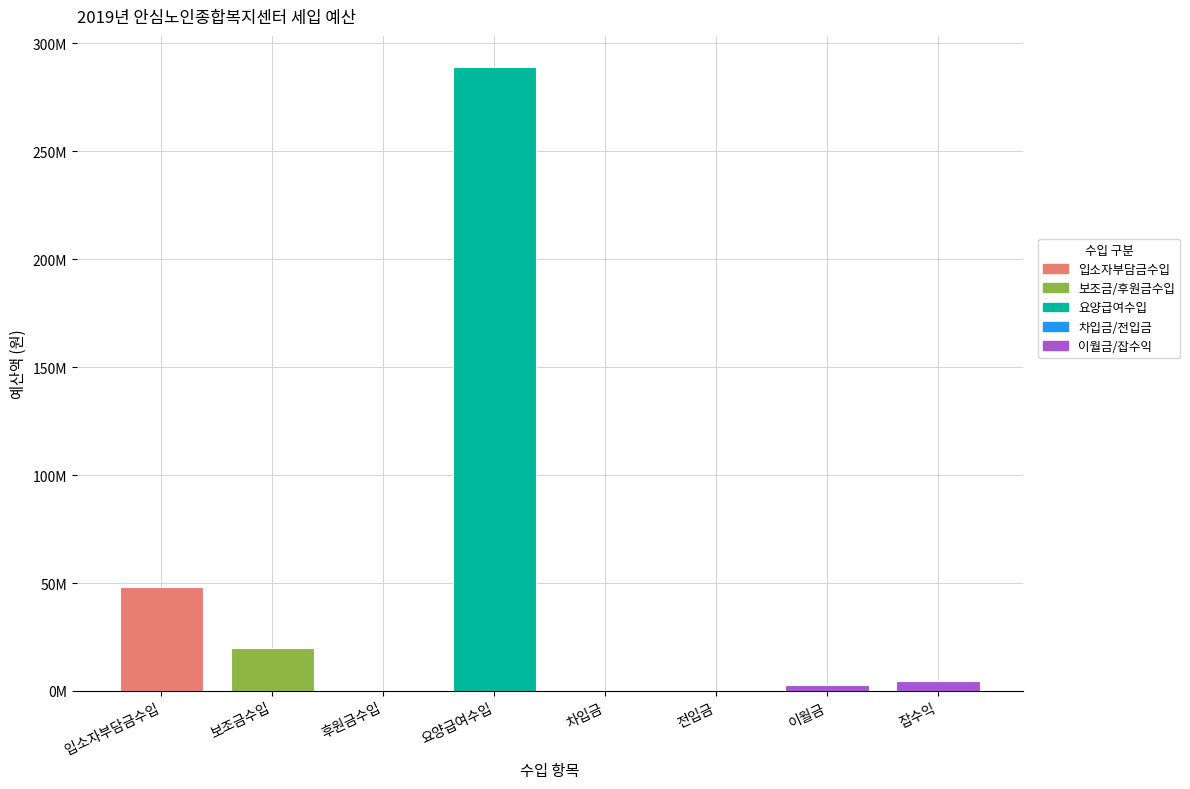

What is the value of the 4th bar from the left?

289018140